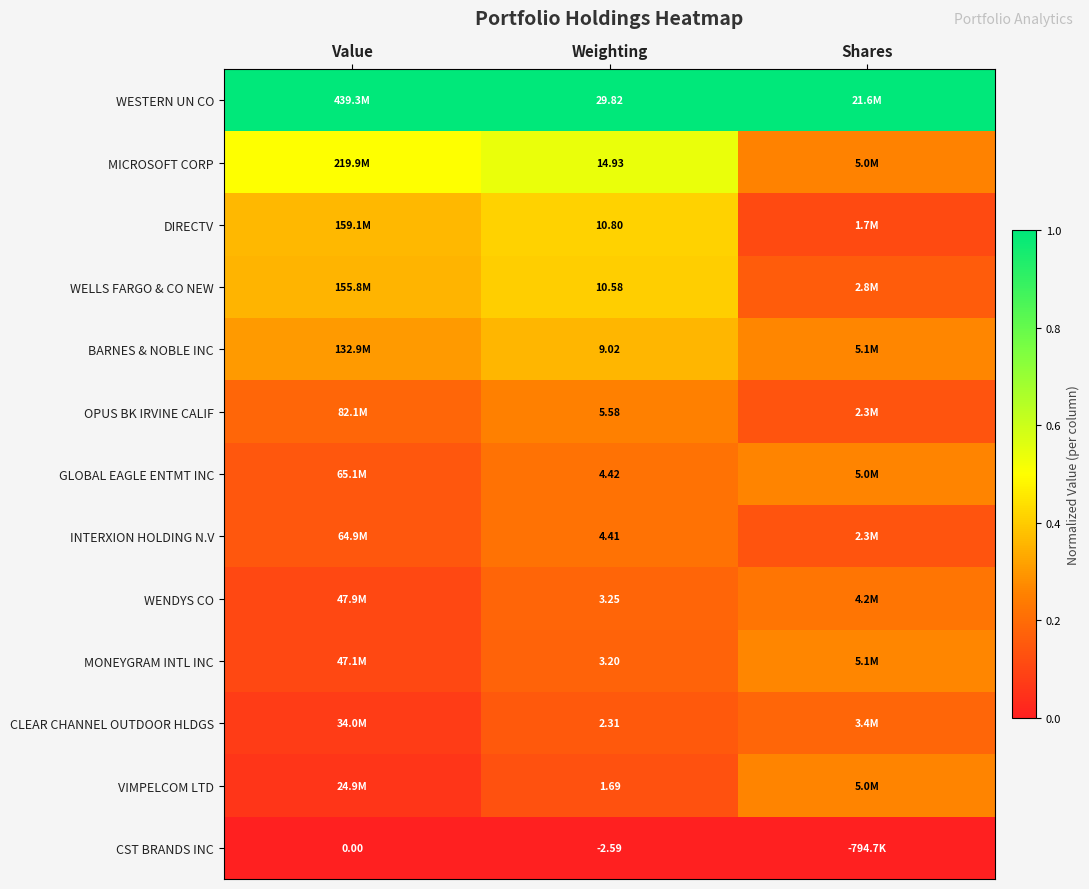

Rank the series at Weighting from highest to lowest value.

WESTERN UN CO, MICROSOFT CORP, DIRECTV, WELLS FARGO & CO NEW, BARNES & NOBLE INC, OPUS BK IRVINE CALIF, GLOBAL EAGLE ENTMT INC, INTERXION HOLDING N.V, WENDYS CO, MONEYGRAM INTL INC, CLEAR CHANNEL OUTDOOR HLDGS, VIMPELCOM LTD, CST BRANDS INC